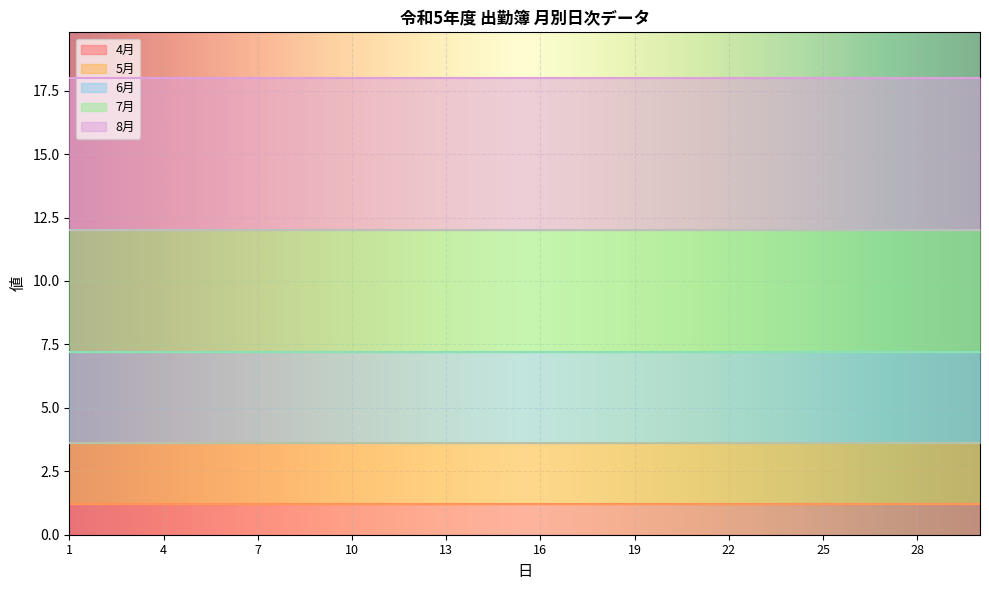

What is the lowest value of the 4月 series?

1.2